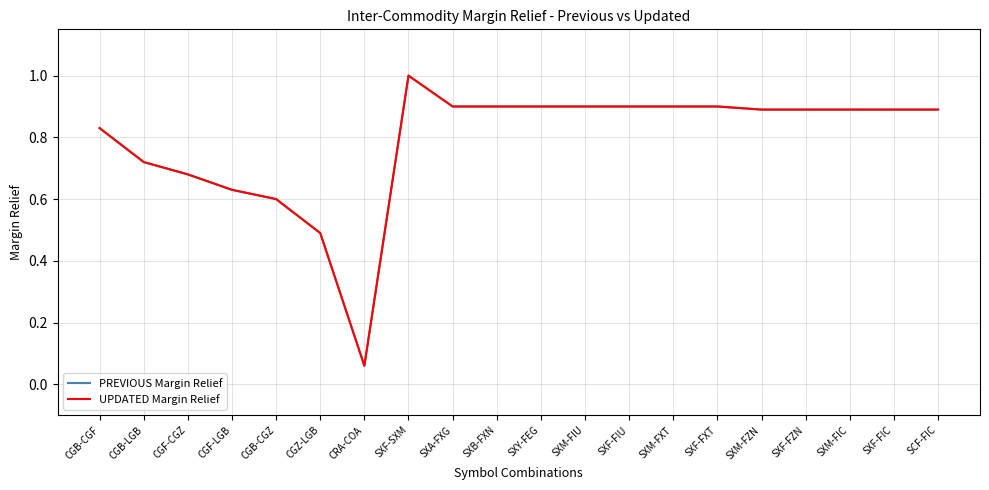

Is this an area chart (filled region under the line)?

No